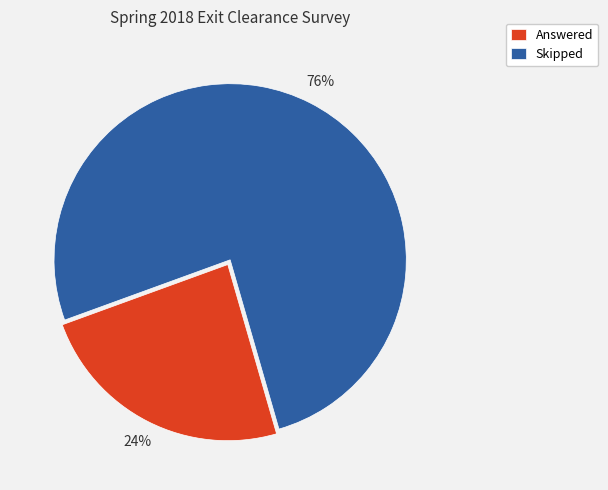

To the nearest percent, what is the difference between the Answered and Skipped slice percentages?

52%